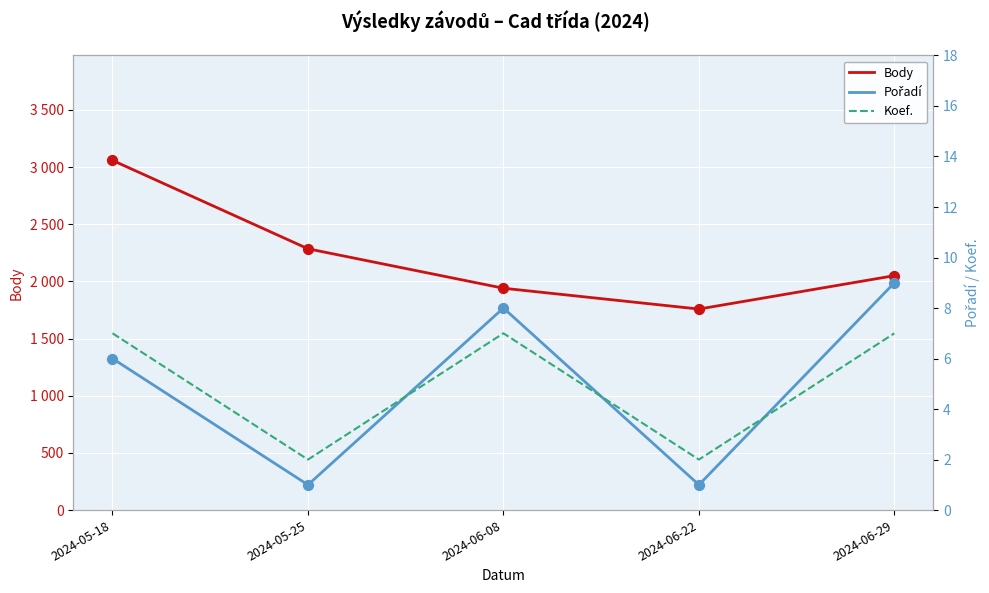

What is the total value across all series at 2024-06-22?

1761